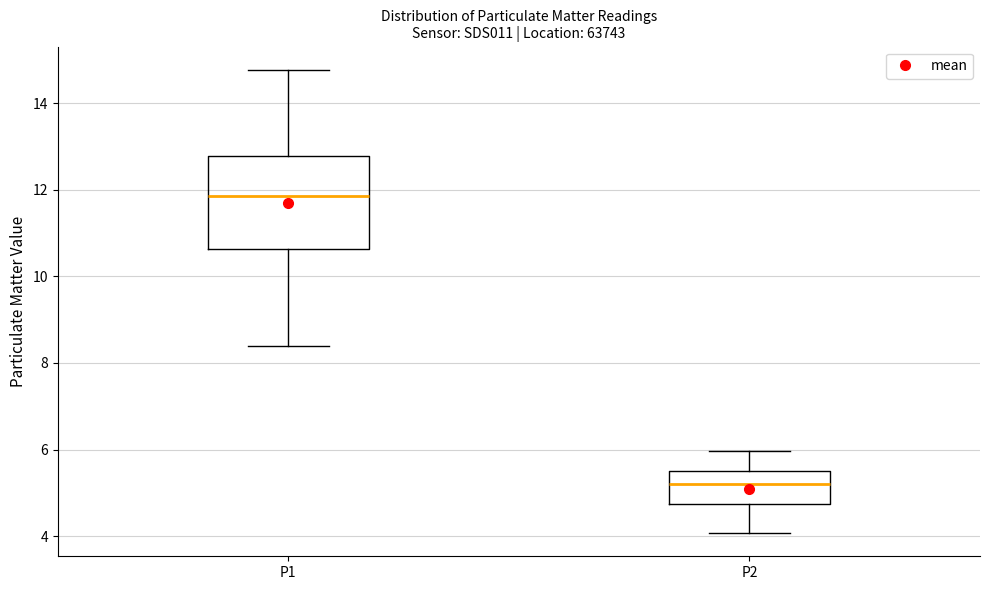

Which box's median line is the lowest?

P2